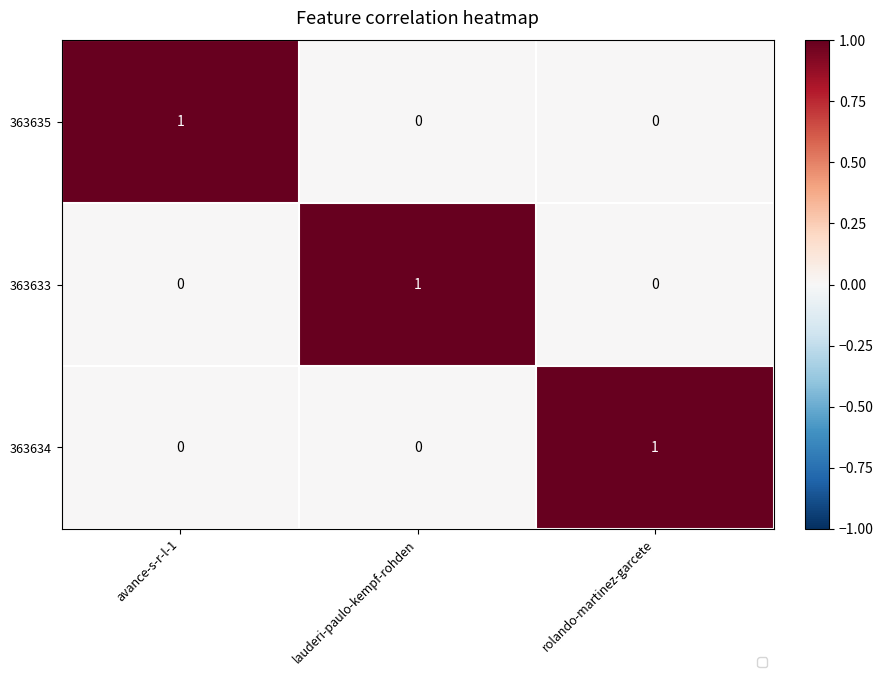

True or false: 363633 has a value of 0 at rolando-martinez-garcete.

True